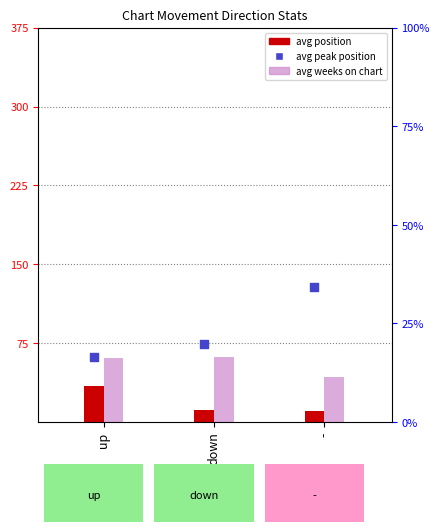

What are all the series names shown in the legend?

avg position, avg weeks on chart, avg peak position